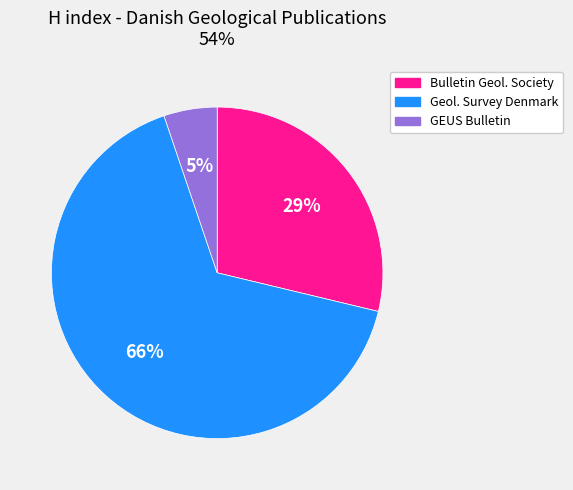

To the nearest percent, what is the average slice percentage?

33%